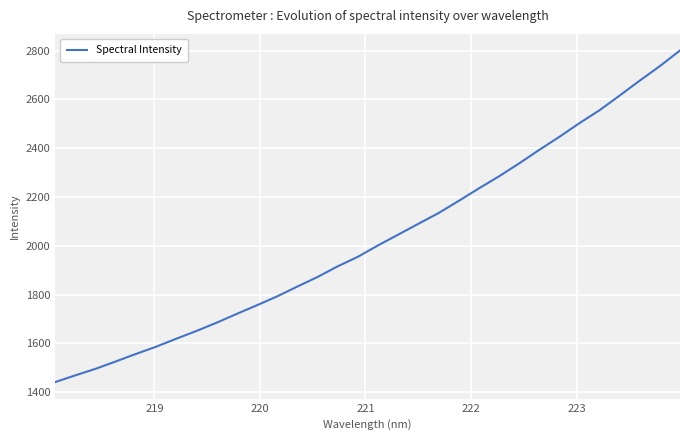

True or false: the data has more than 2 interior local peaks.

False